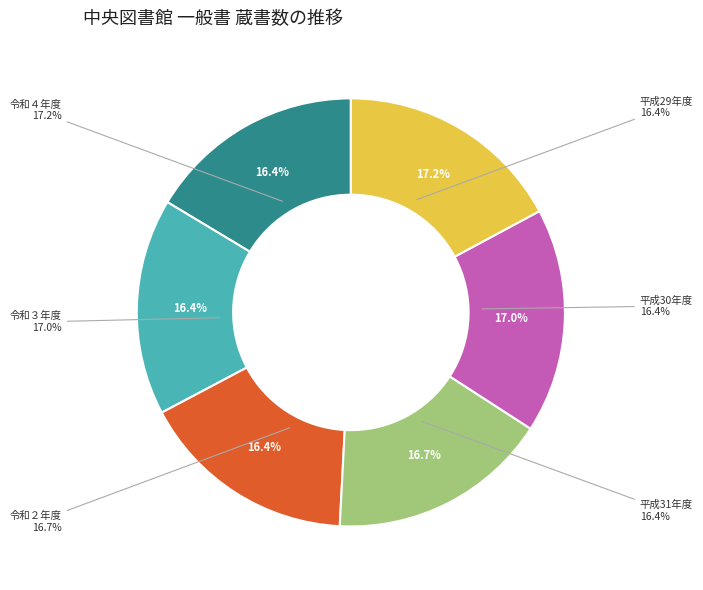

How many slices are in this pie chart?

6